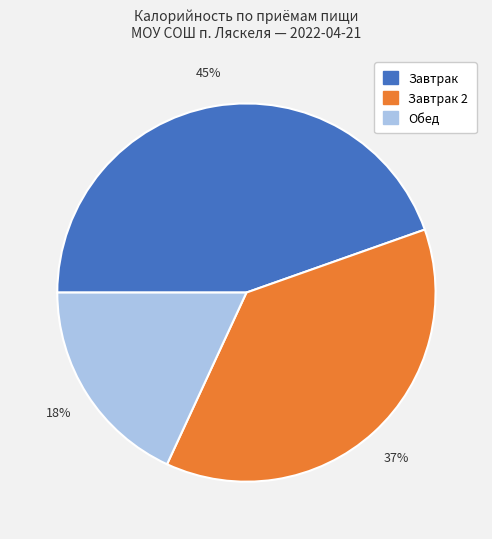

Does any single category account for the majority?

No